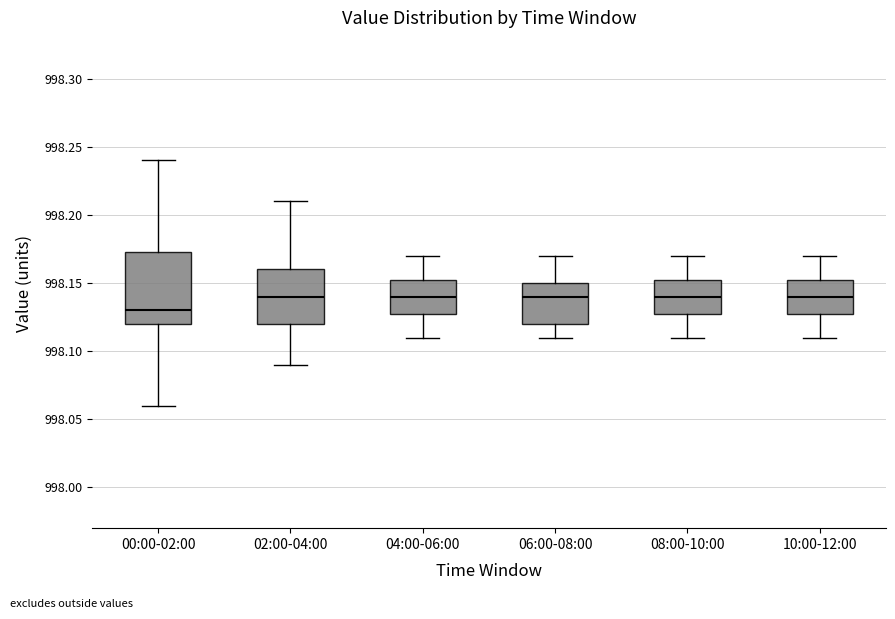

Reading left to right, read every box against the y-axis: the position of its median line, the range the box covers, and the ends of its whiskers. The values are not printed on the chart, so give them approximately, as read against the axis.

00:00-02:00: median 998.130, box 998.120 to 998.175, whiskers 998.060 to 998.240
02:00-04:00: median 998.140, box 998.120 to 998.160, whiskers 998.090 to 998.210
04:00-06:00: median 998.140, box 998.130 to 998.155, whiskers 998.110 to 998.170
06:00-08:00: median 998.140, box 998.120 to 998.150, whiskers 998.110 to 998.170
08:00-10:00: median 998.140, box 998.130 to 998.155, whiskers 998.110 to 998.170
10:00-12:00: median 998.140, box 998.130 to 998.155, whiskers 998.110 to 998.170